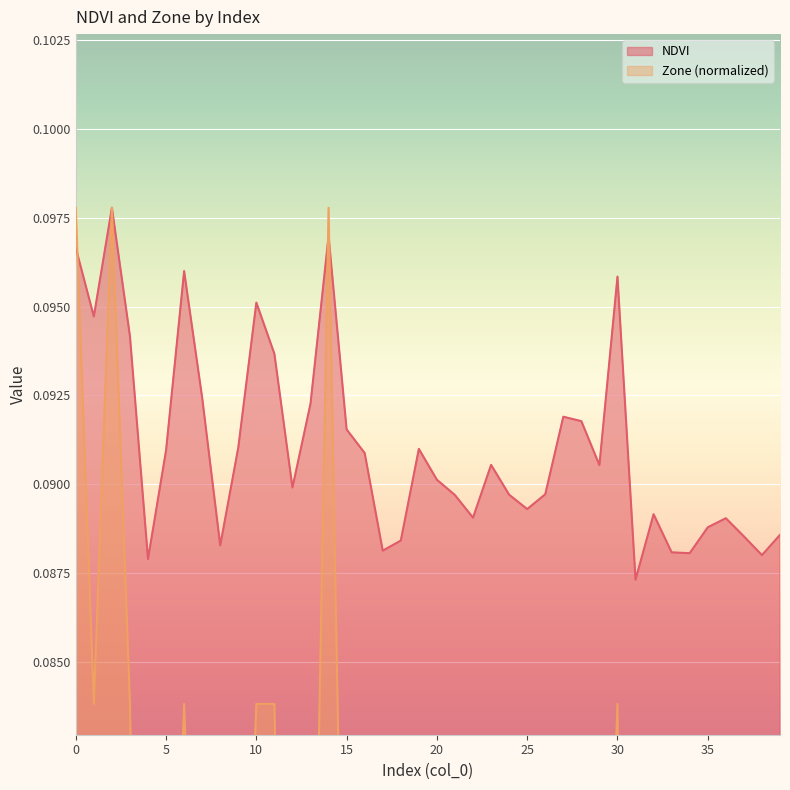

Between which two adjacent categories do Zone and NDVI first intersect?

0 and 1